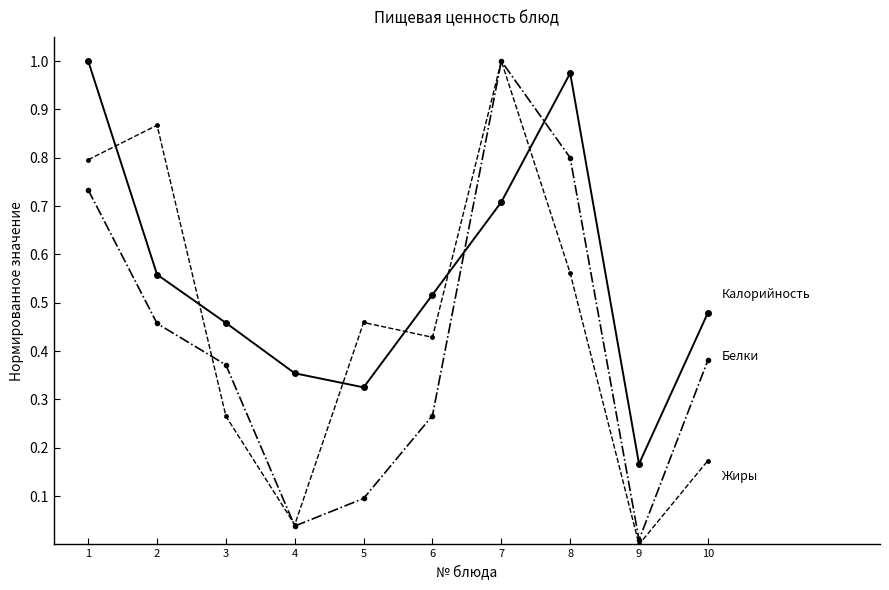

At which category does the chart reach its minimum across all series?

9